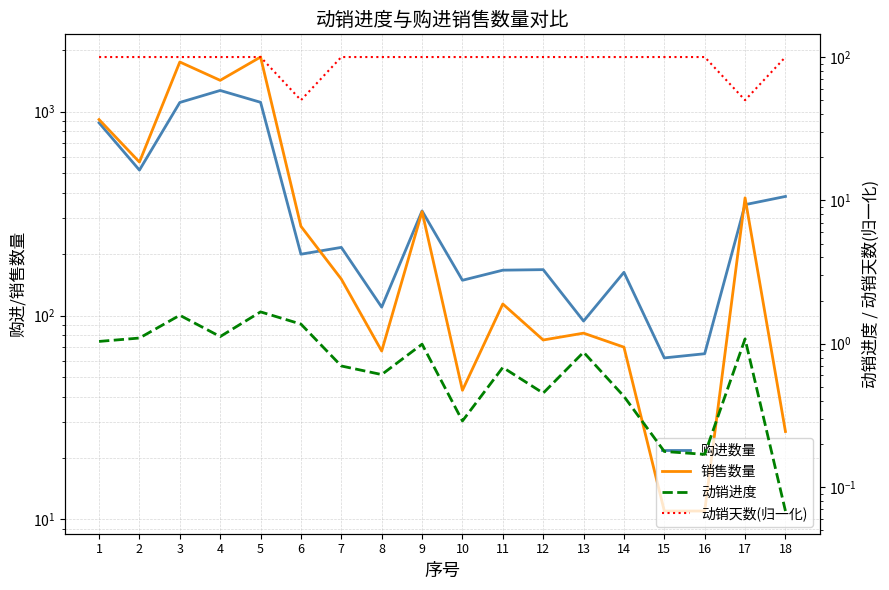

What are all the series names shown in the legend?

购进数量, 销售数量, 动销进度, 动销天数(归一化)